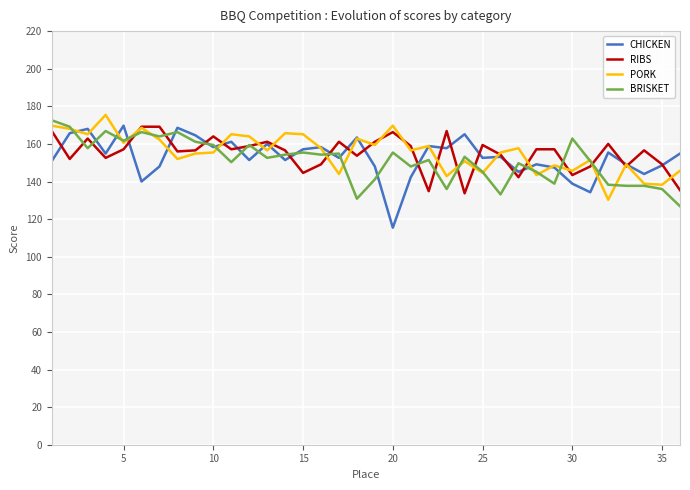

What is the greatest value displayed?

175.4